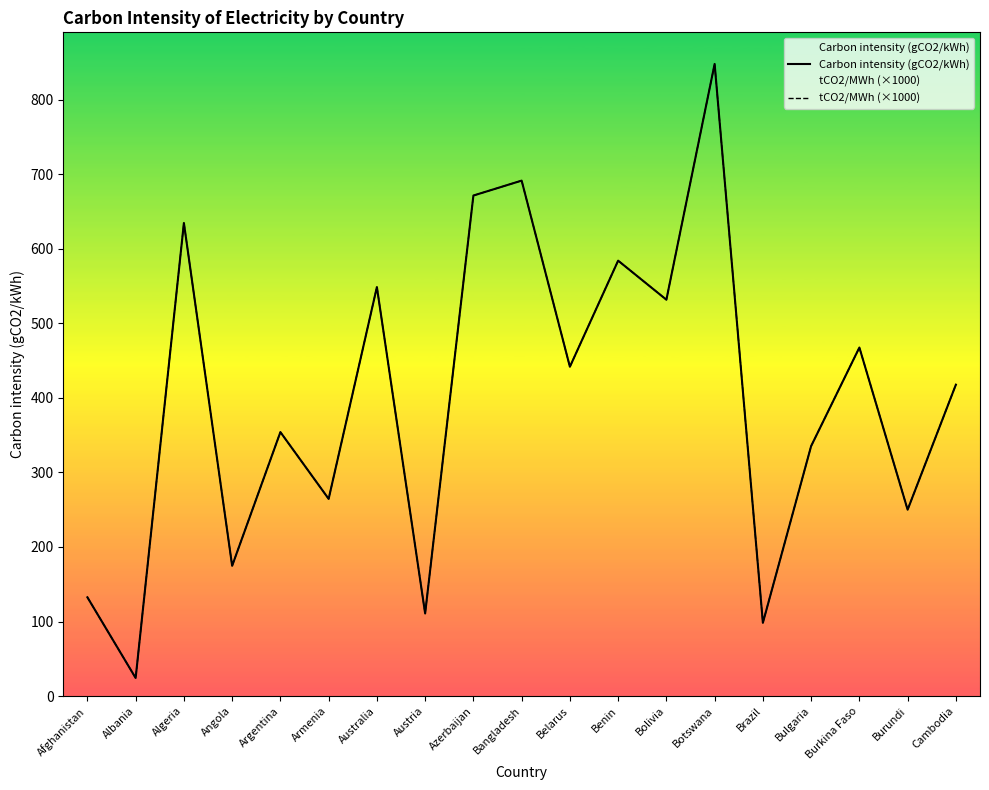

Rank the series by their maximum value, from highest to lowest.

Carbon intensity (gCO2/kWh), tCO2/MWh (×1000)